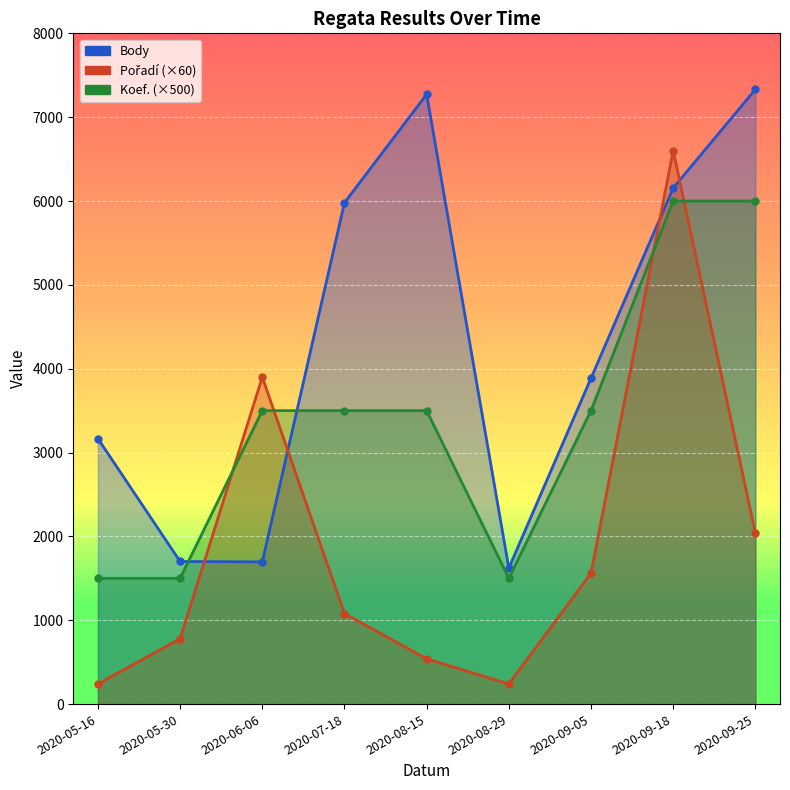

At which category does Pořadí reach its first local peak?

2020-06-06